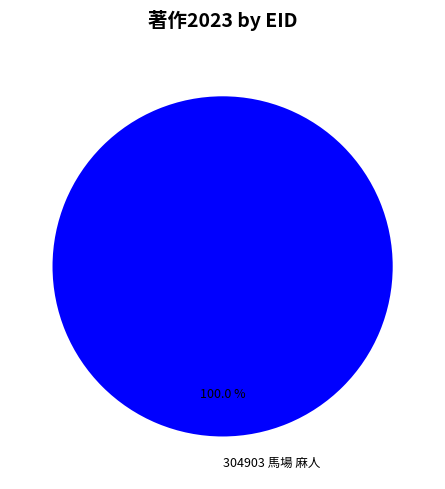

How many segments does this pie chart have?

1